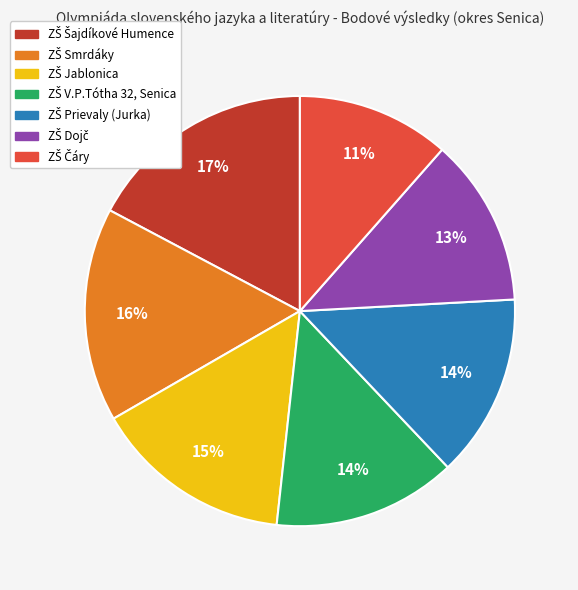

Is there a majority slice in this chart?

No